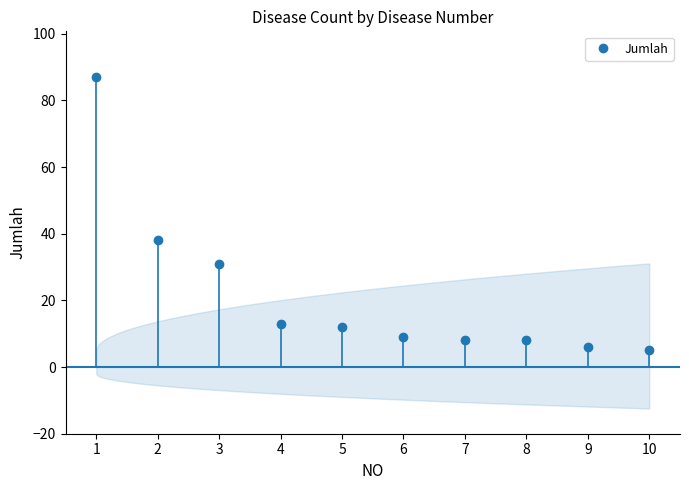

What is the difference between the maximum and minimum values?

82